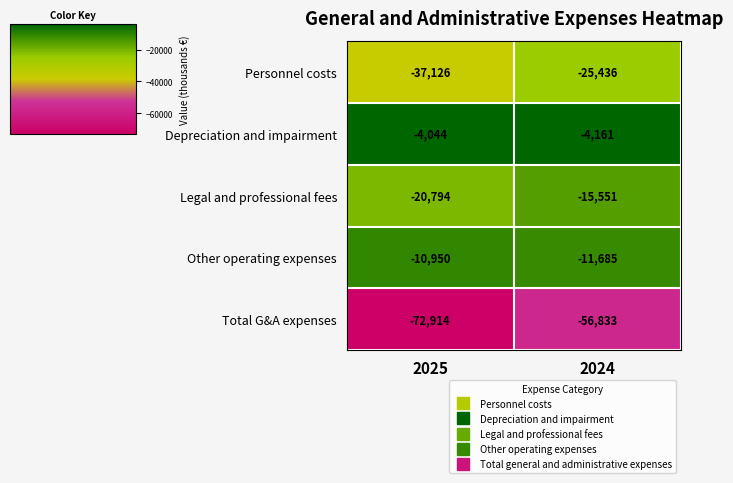

Is it true that Depreciation and impairment equals -4044 at 2025?

True